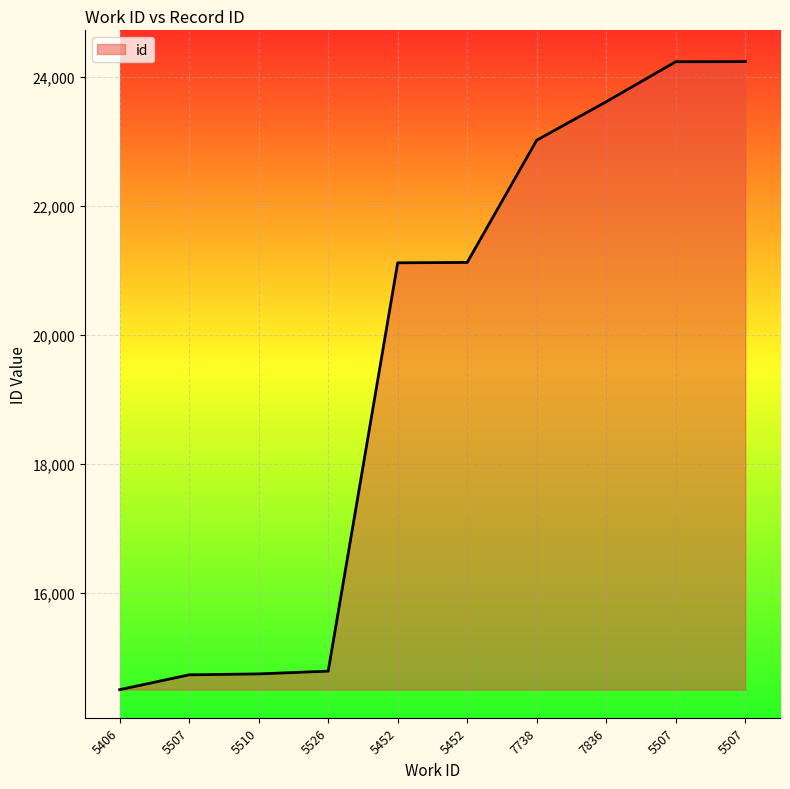

Is it true that the value at 5510 is 14747?

True